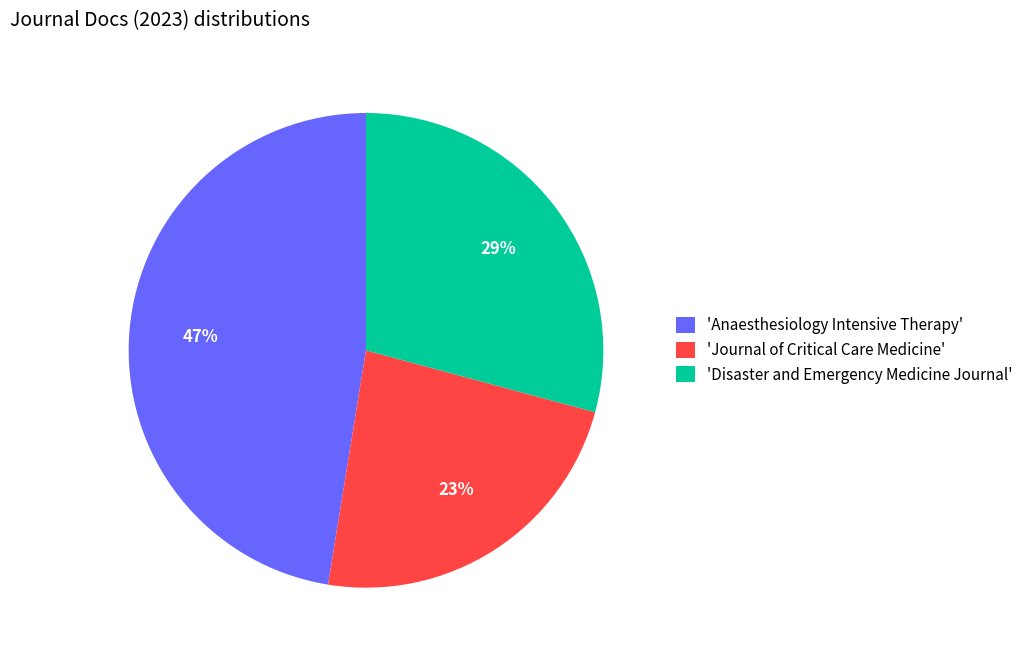

To the nearest percent, what is the difference between the 'Disaster and Emergency Medicine Journal' and 'Journal of Critical Care Medicine' slice percentages?

6%